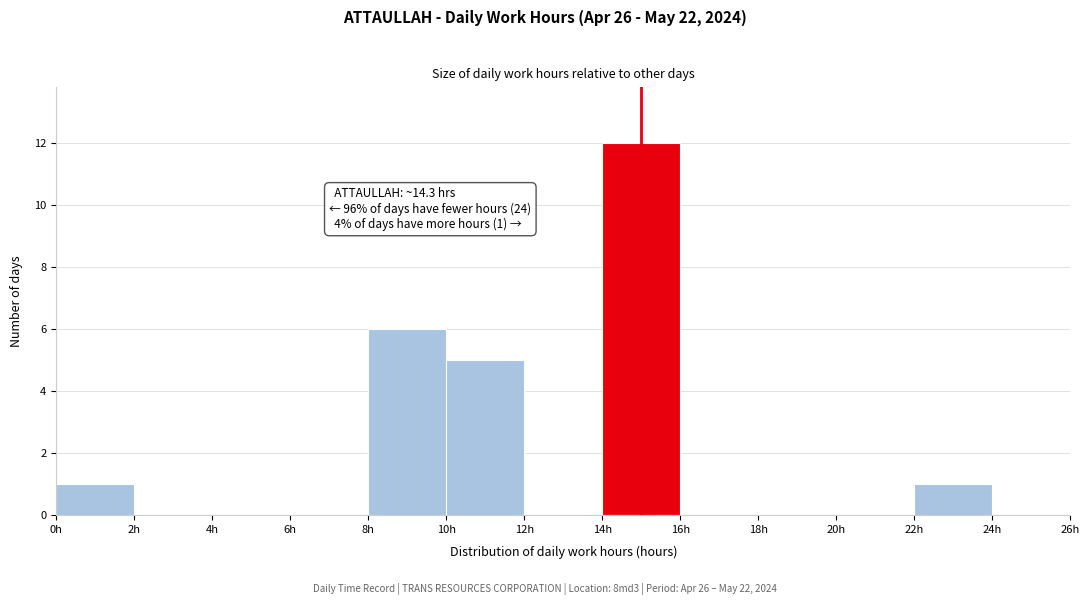

Which range on the x-axis has the tallest bar?

14 to 16